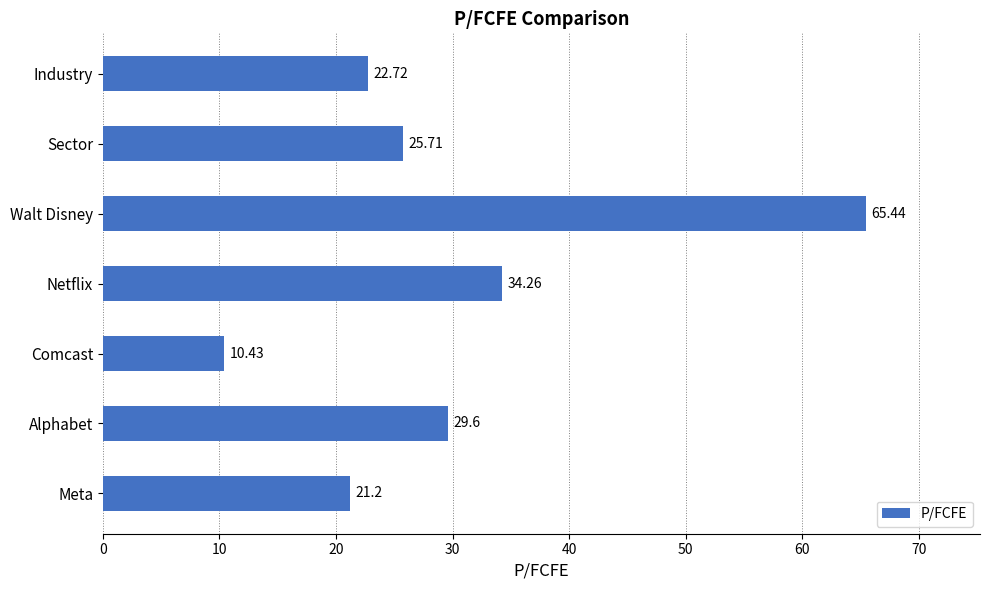

What is the change in value from Comcast to Walt Disney?

+55.0